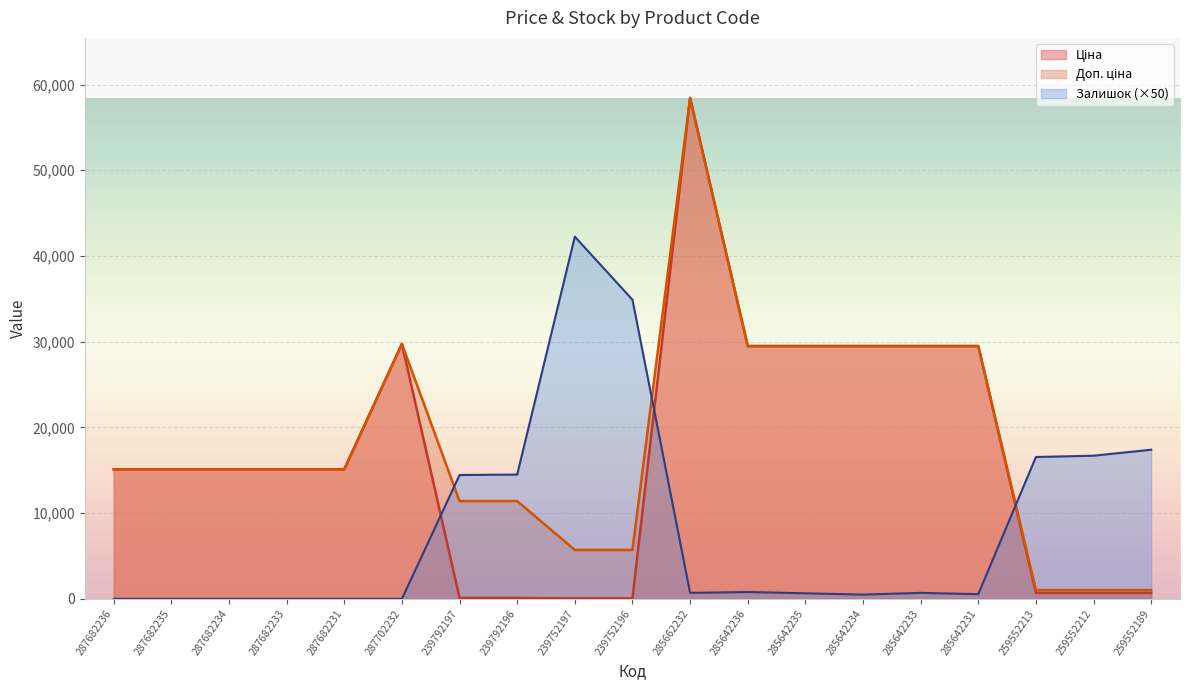

At which category is the sum across all series the highest?

285662232